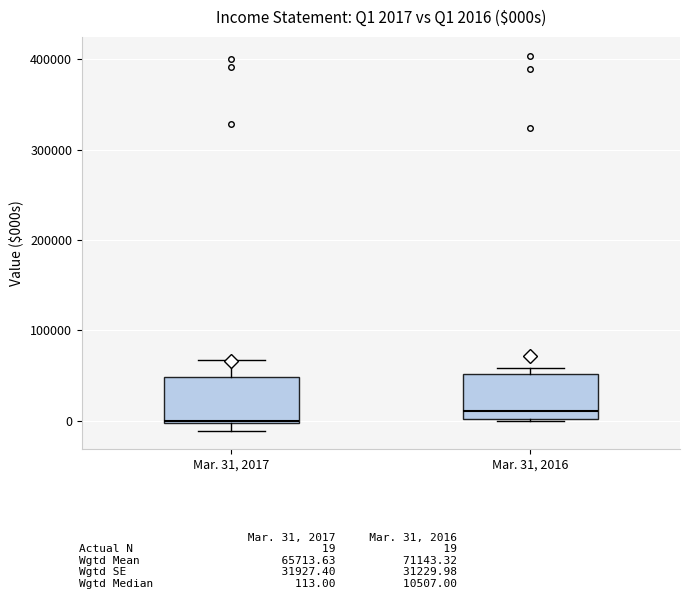

Which box has the lowest median line?

Mar. 31, 2017